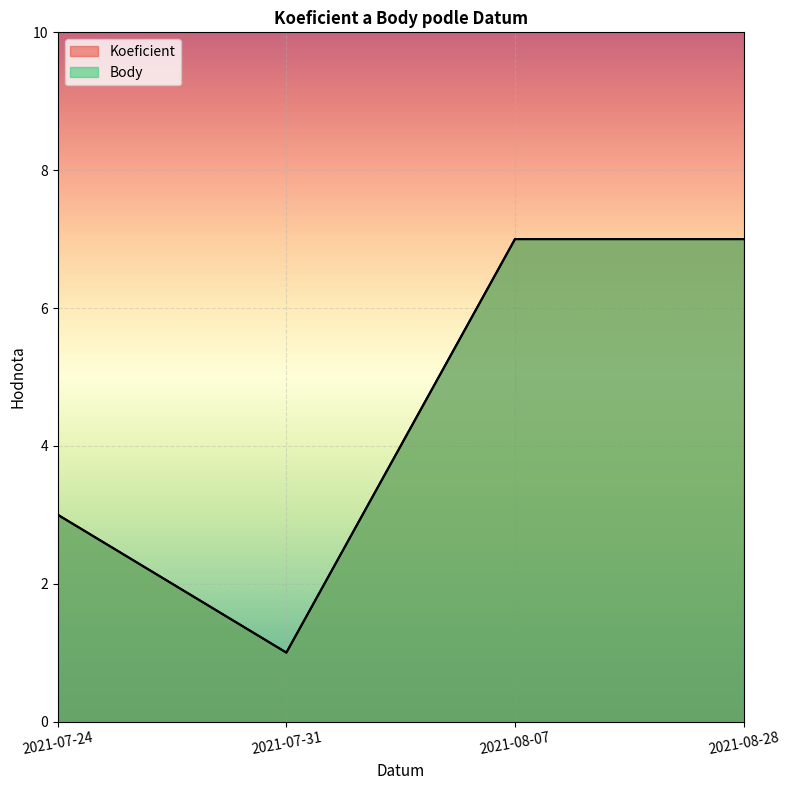

How many values in the Body series are below 7?

2